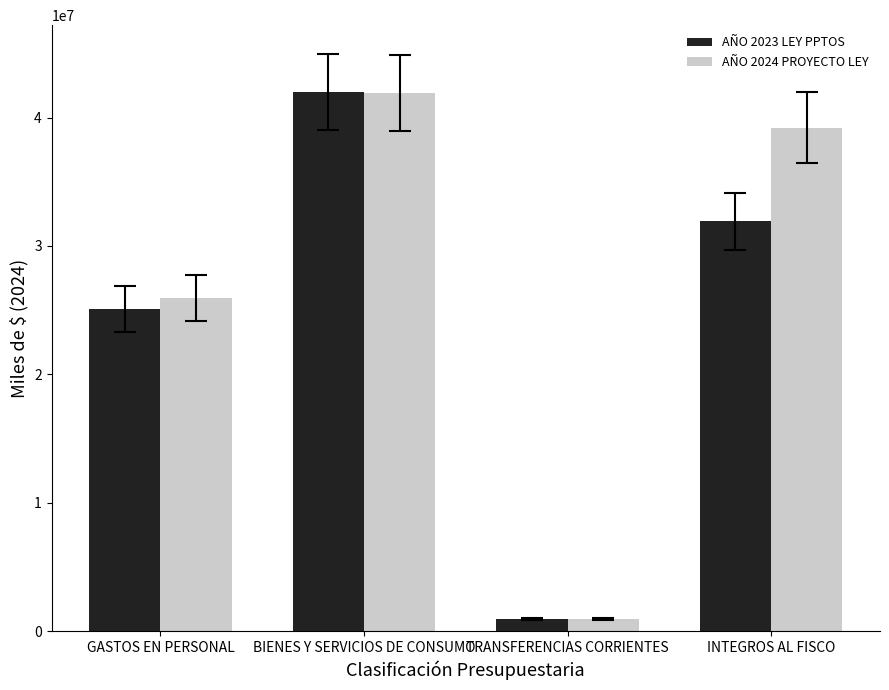

What are all the series names shown in the legend?

AÑO 2023 LEY PPTOS, AÑO 2024 PROYECTO LEY